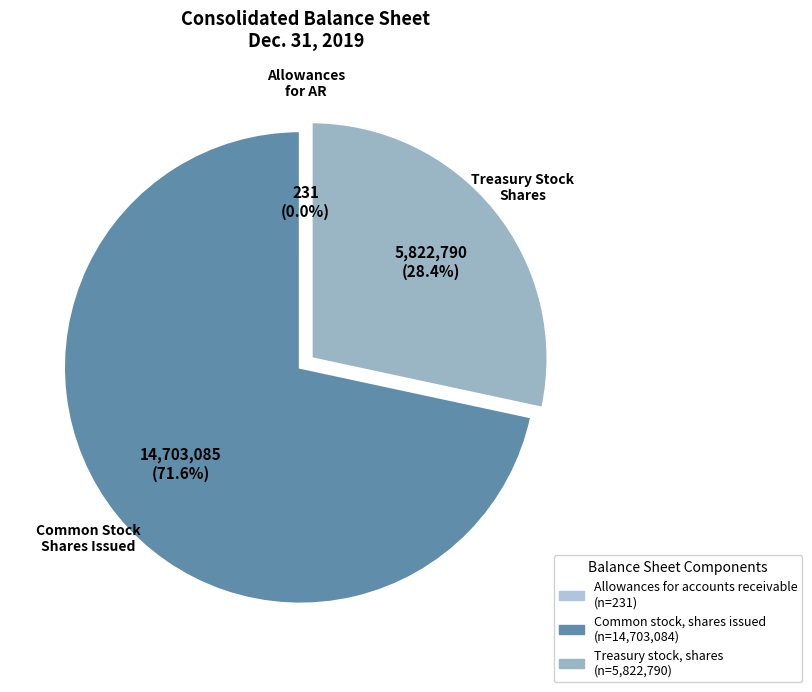

Is it true that Treasury stock, shares is 28% of the pie?

True